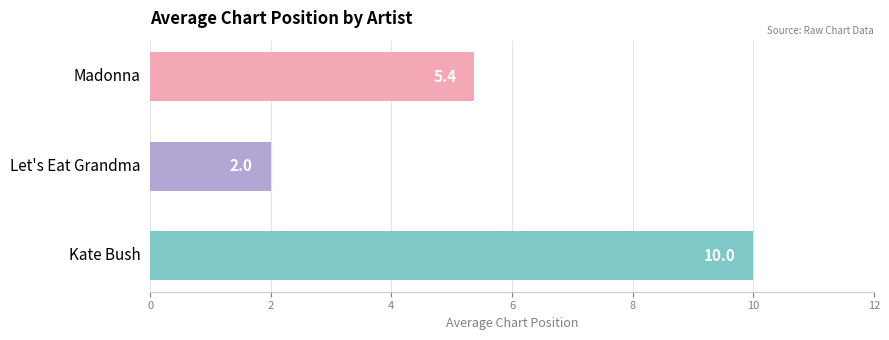

The value at Kate Bush is 15.8. True or false?

False